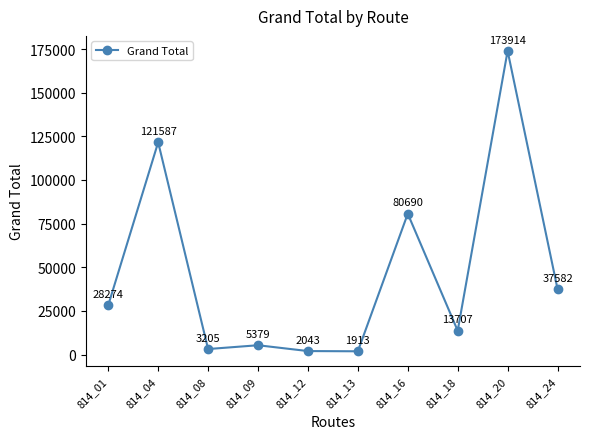

How many distinct data groups are displayed?

1